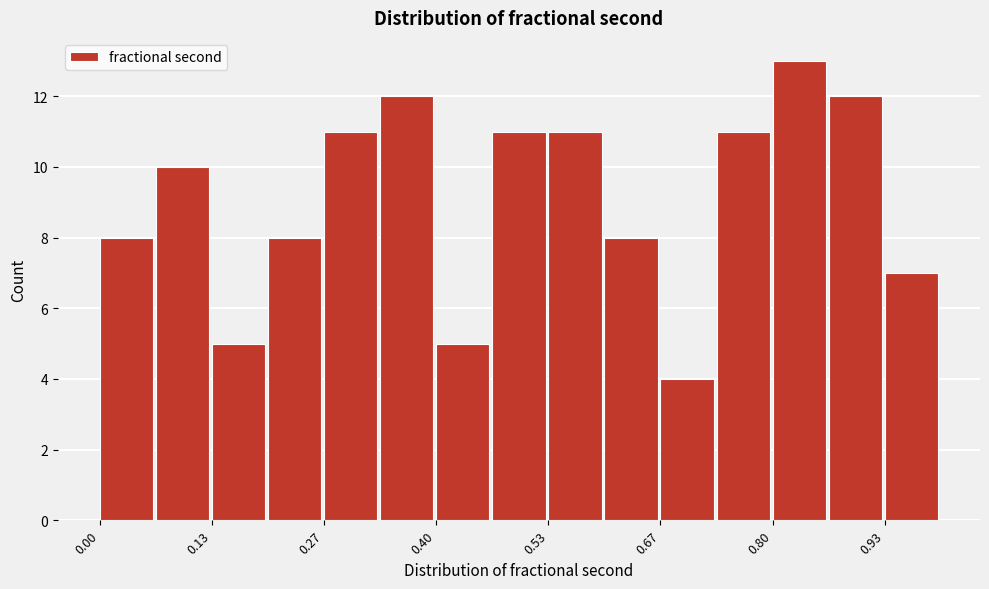

Read against the x-axis, roughly where is the centre of the tallest bar?

0.84